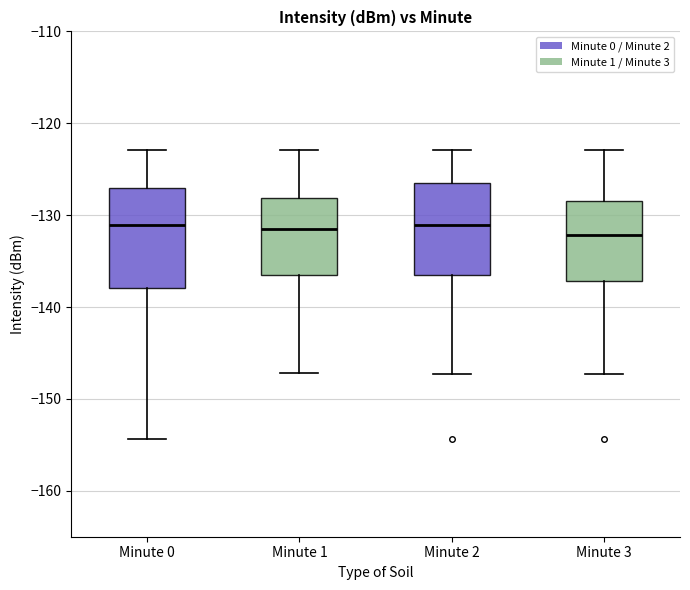

Reading left to right, read every box against the y-axis: the position of its median line, the range the box covers, and the ends of its whiskers. The values are not printed on the chart, so give them approximately, as read against the axis.

Minute 0: median -131, box -138 to -127, whiskers -154 to -123
Minute 1: median -131, box -136 to -128, whiskers -147 to -123
Minute 2: median -131, box -136 to -126, whiskers -147 to -123
Minute 3: median -132, box -137 to -128, whiskers -147 to -123